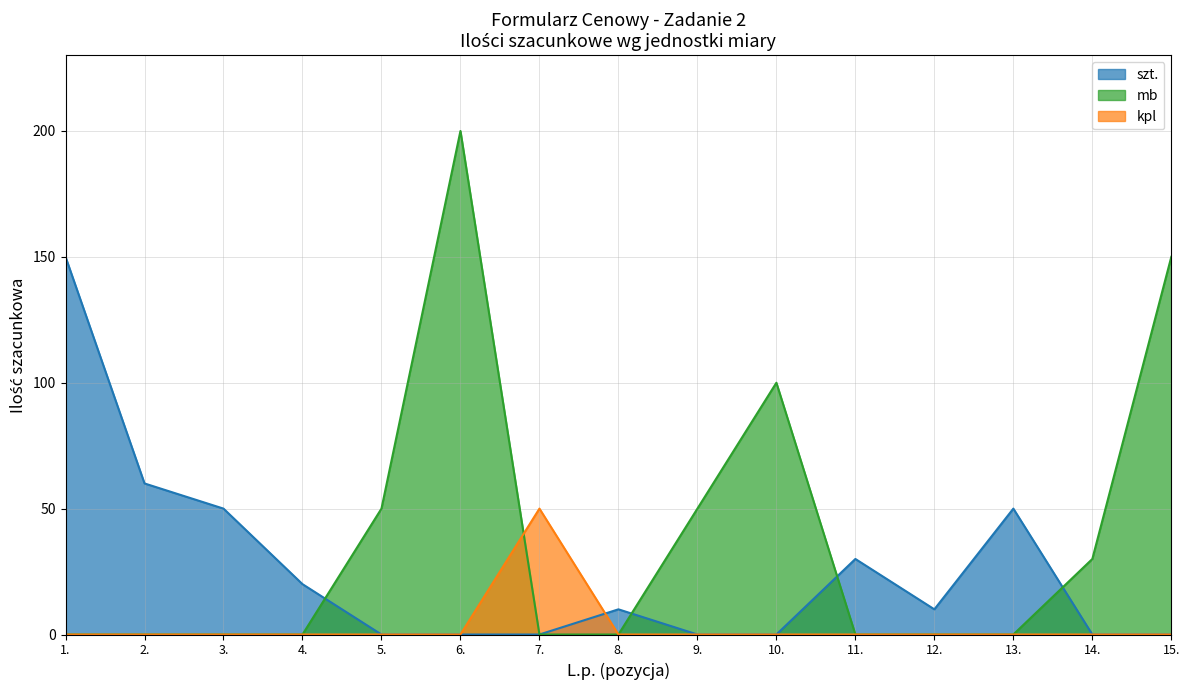

At which label does Ilość (szt./mb/kpl) first exceed 50?

1.